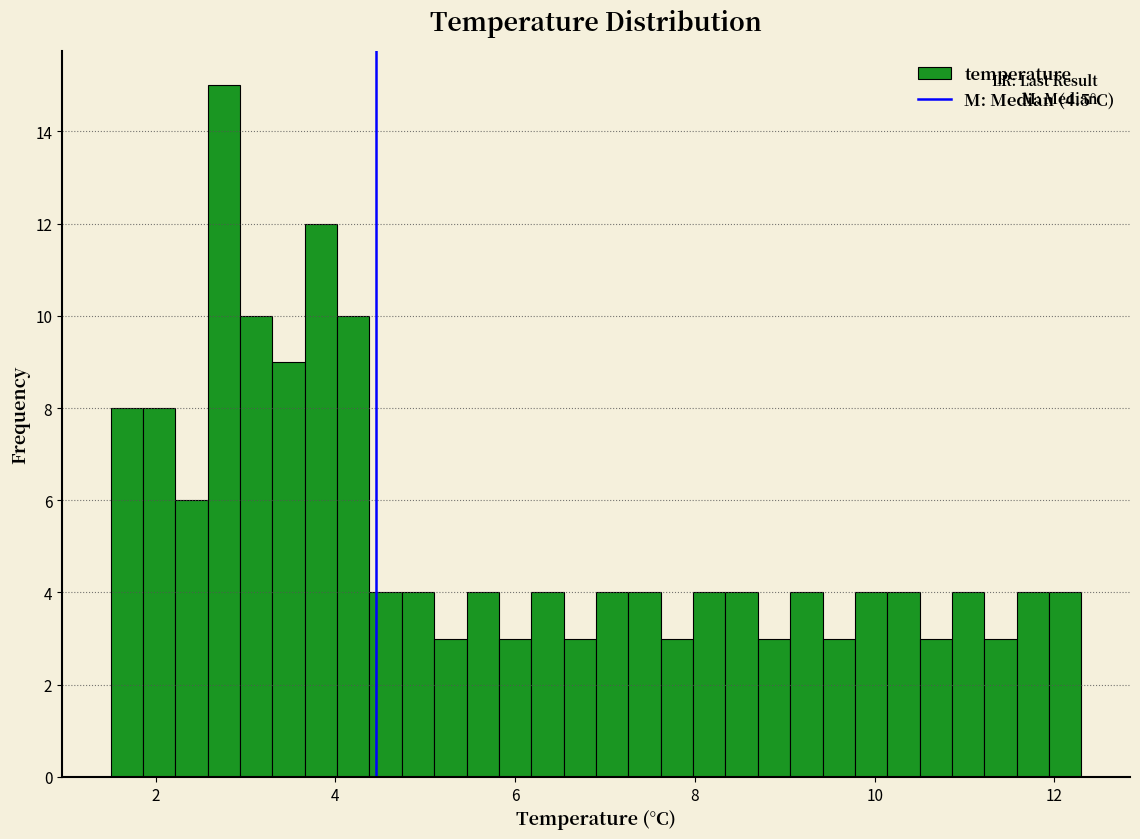

Read against the x-axis, roughly where is the centre of the tallest bar?

2.8